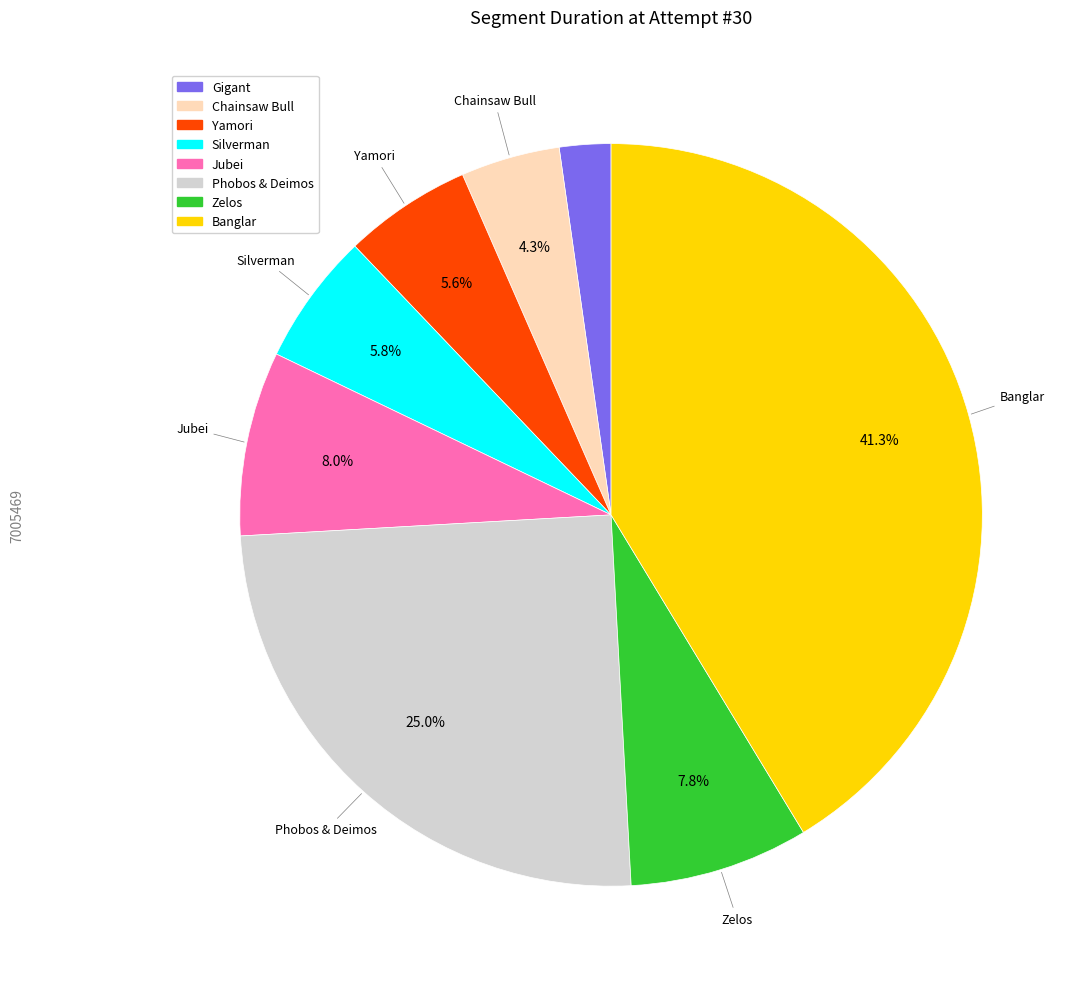

Combined, do Yamori and Silverman account for over 50%?

No